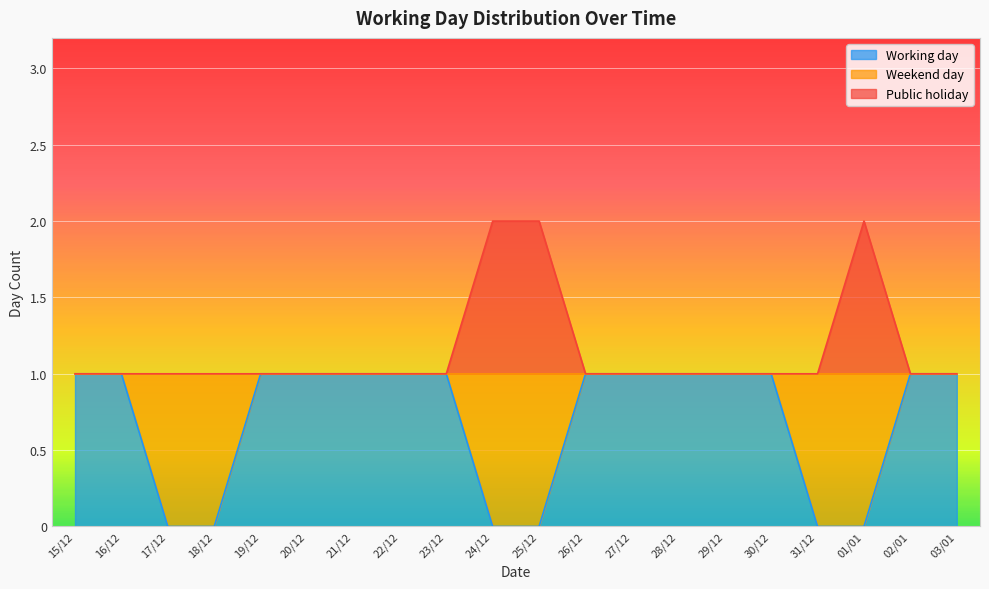

How many lines are shown in the chart?

2